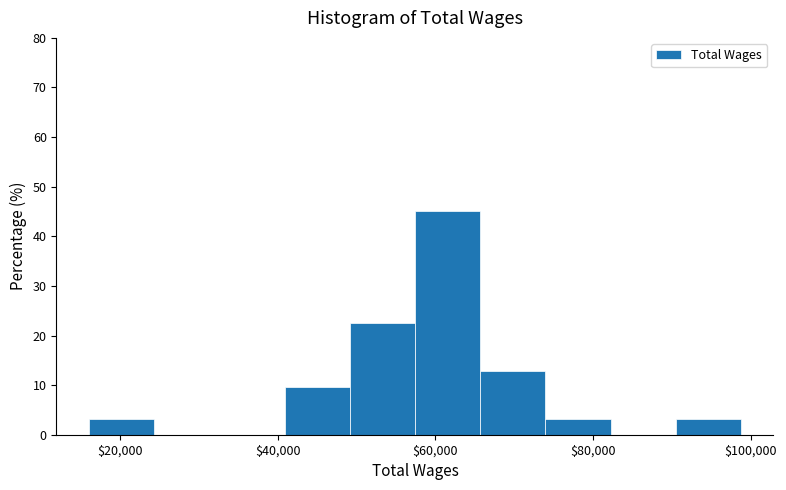

Reading left to right, list every bar in this chart as the range it spans on the x-axis followed by its height. Neither the bar edges nor the heights are printed on the chart, so give them approximately, as read against the axes.

16000 to 24000: 3
24000 to 32000: 0
32000 to 40000: 0
40000 to 50000: 10
50000 to 58000: 23
58000 to 66000: 45
66000 to 74000: 13
74000 to 82000: 3
82000 to 90000: 0
90000 to 98000: 3